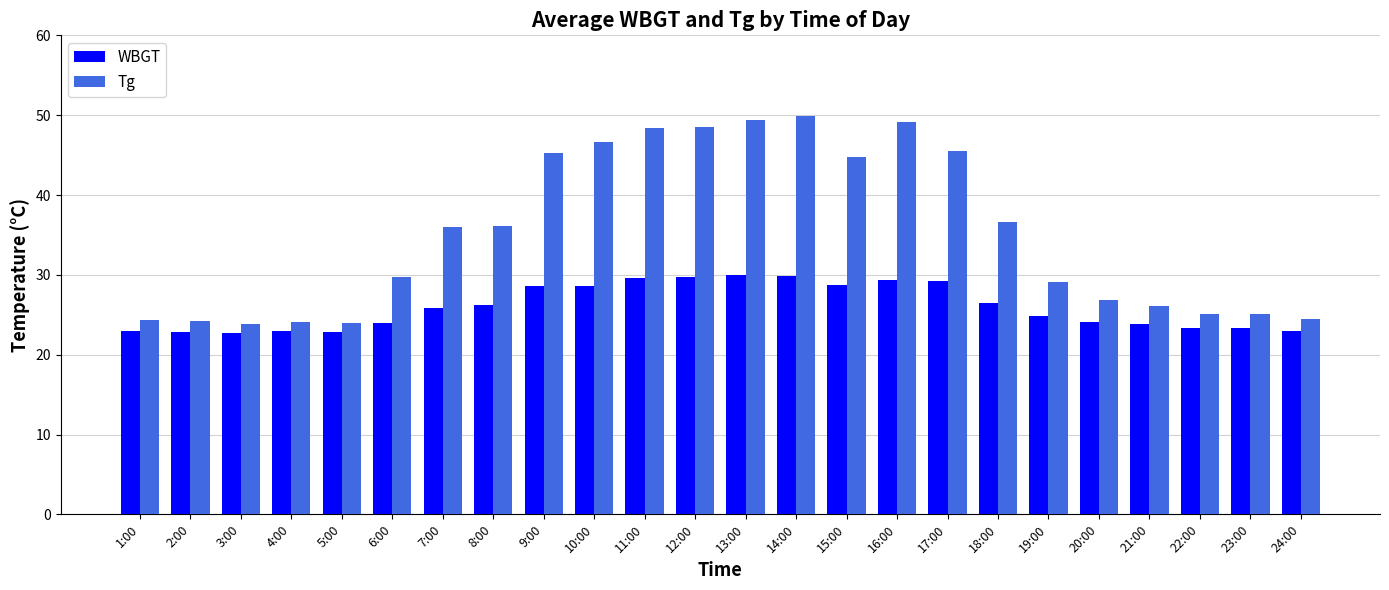

What is the total value across all series at 8:00?

62.4